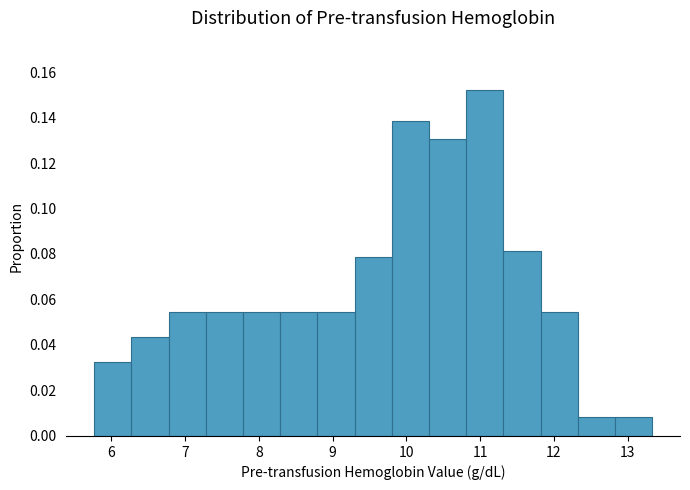

How tall is the bar that spans 12.3 to 12.8 on the x-axis? Neither the bar edges nor the heights are printed on the chart, so give them approximately, as read against the axes.

0.008